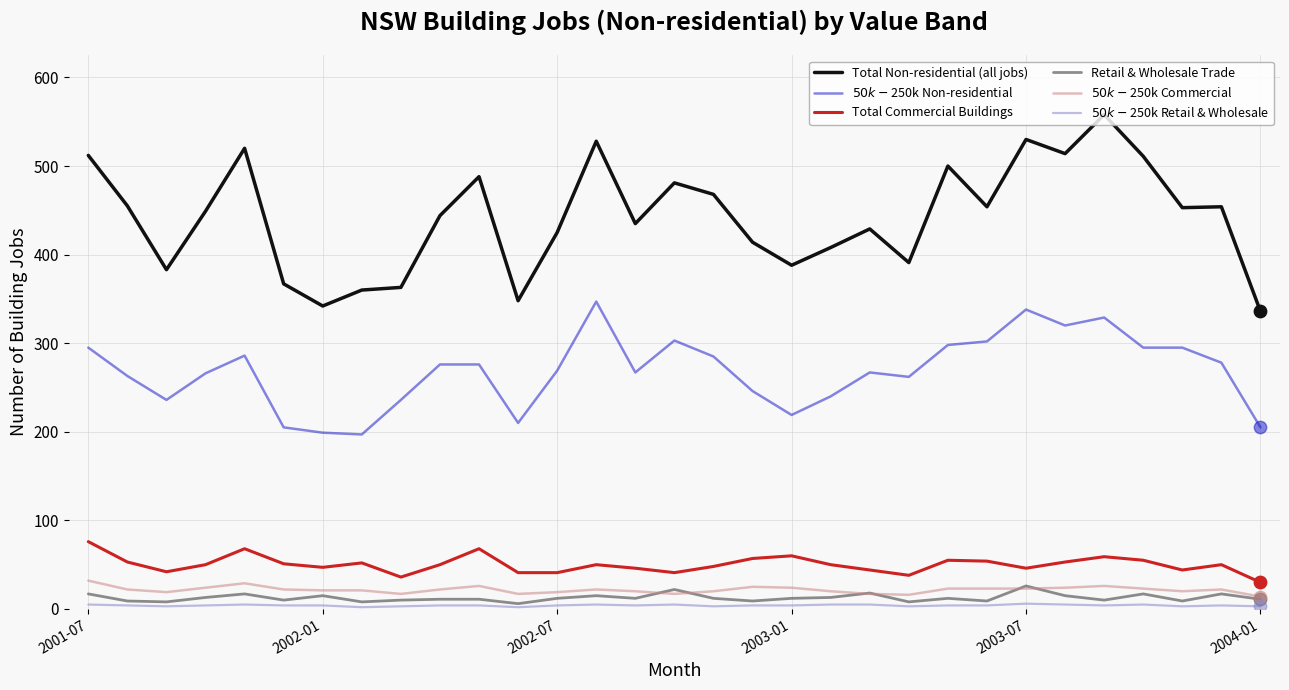

Which series has the largest range (max minus min)?

Total Non-residential (all jobs)